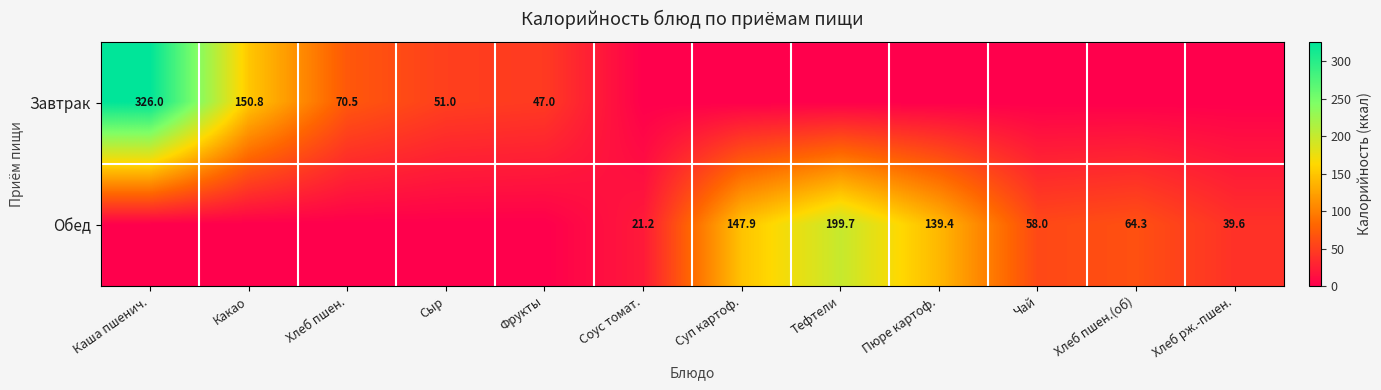

How many distinct data groups are displayed?

2